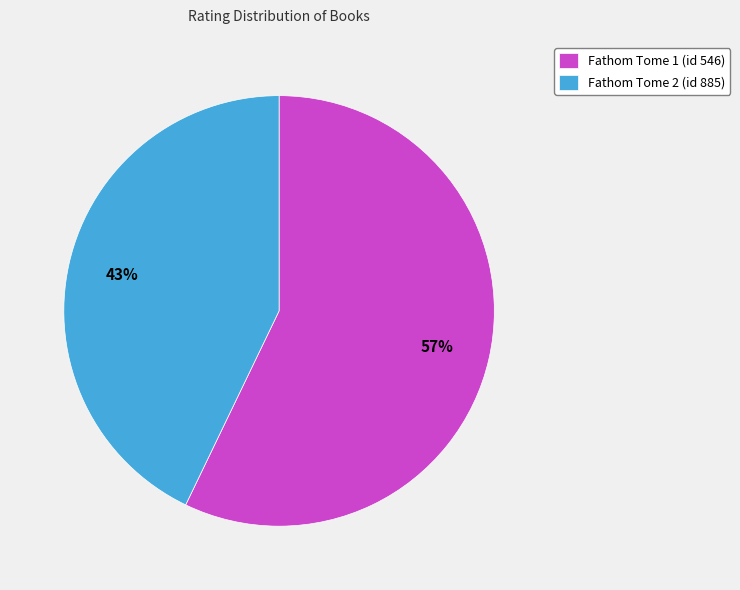

How many segments does this pie chart have?

2